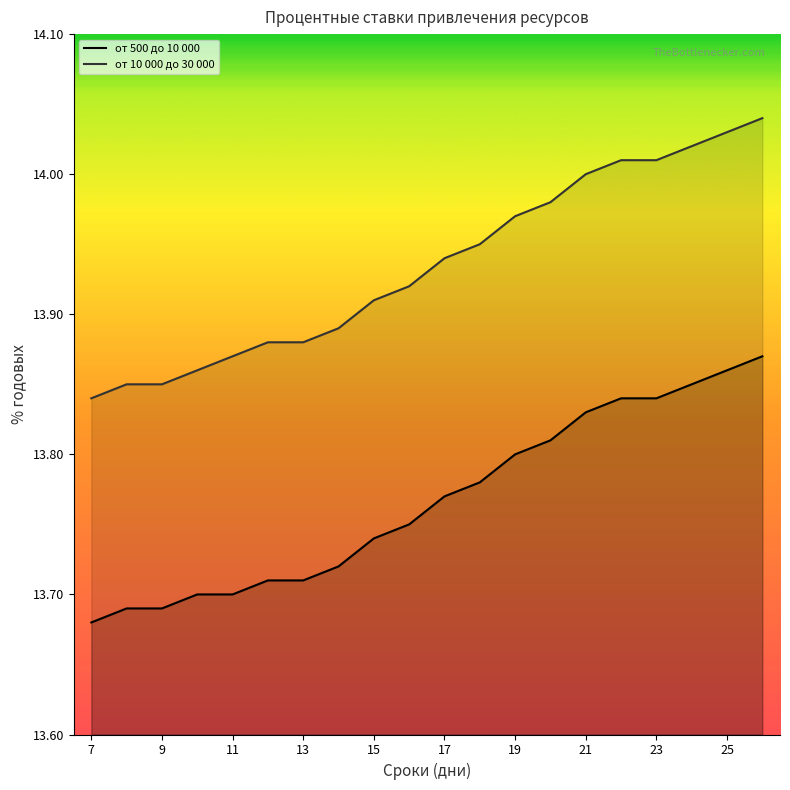

List the series in order of their overall mean, lowest first.

от 500 до 10 000, от 10 000 до 30 000